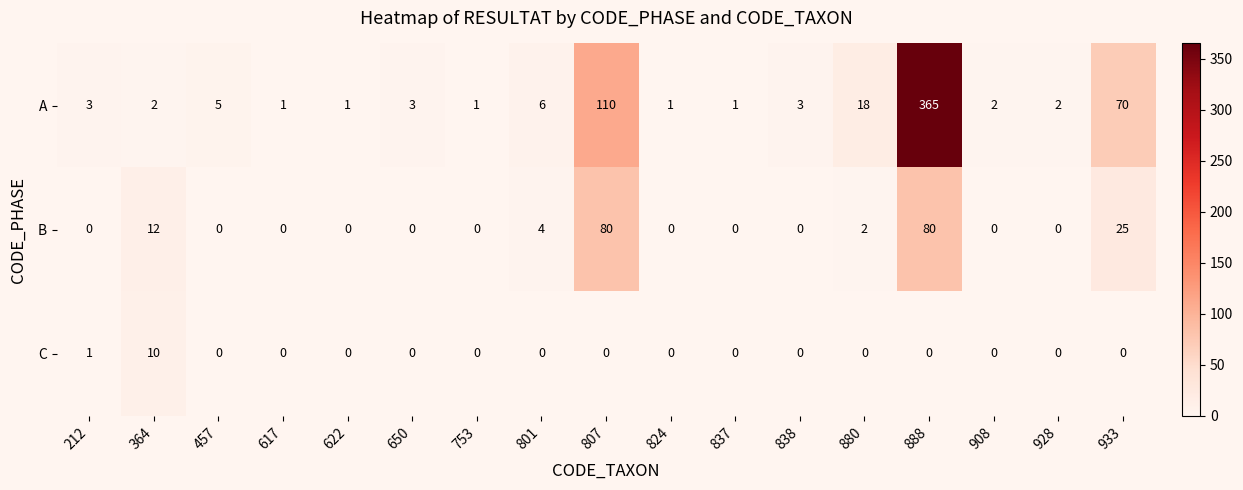

What is the spread (max minus min) of values at 838?

3